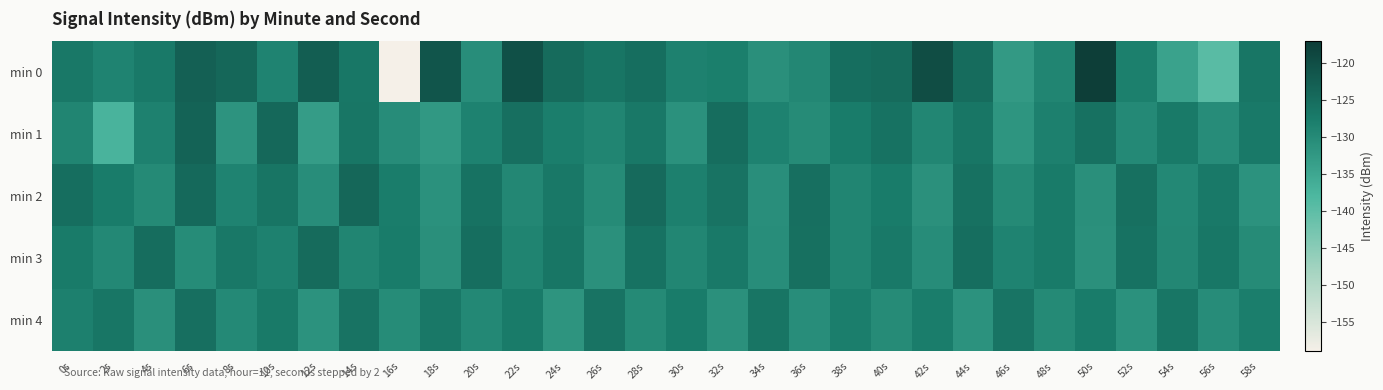

What is the difference between the highest and lowest values at 18s?

11.4